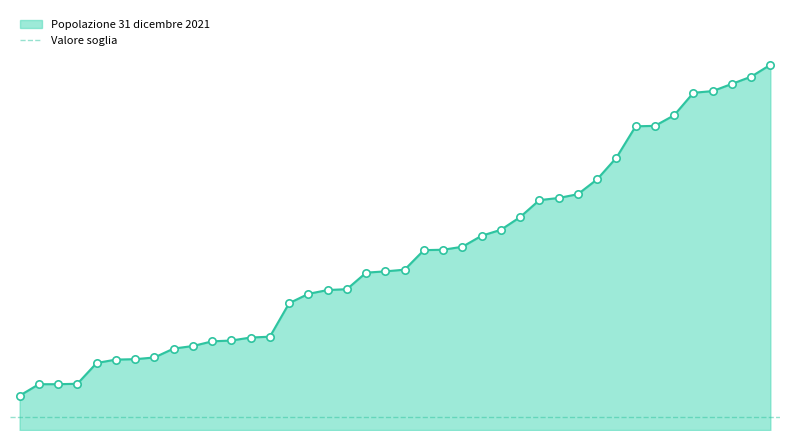

Between Valgrisenche and Valpelline, which is larger?

Valpelline